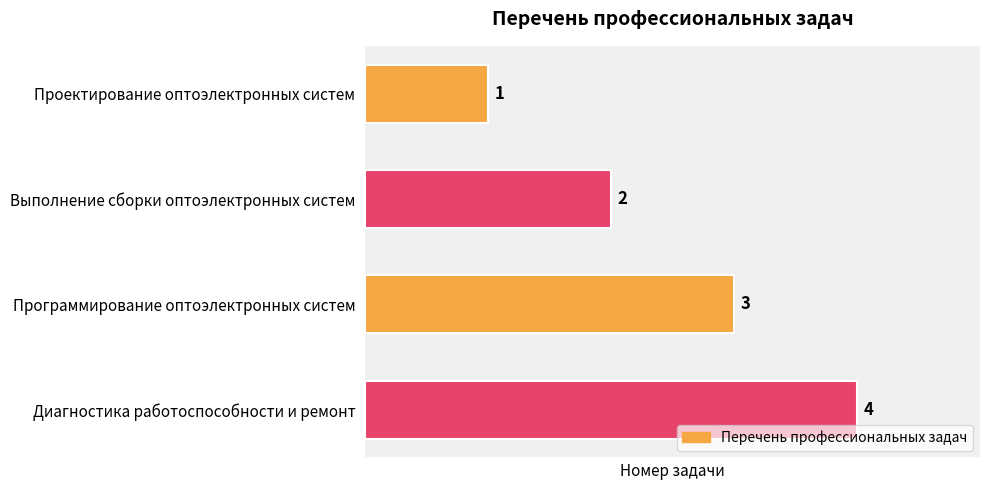

Which category has the highest value across all series?

Диагностика работоспособности и ремонт